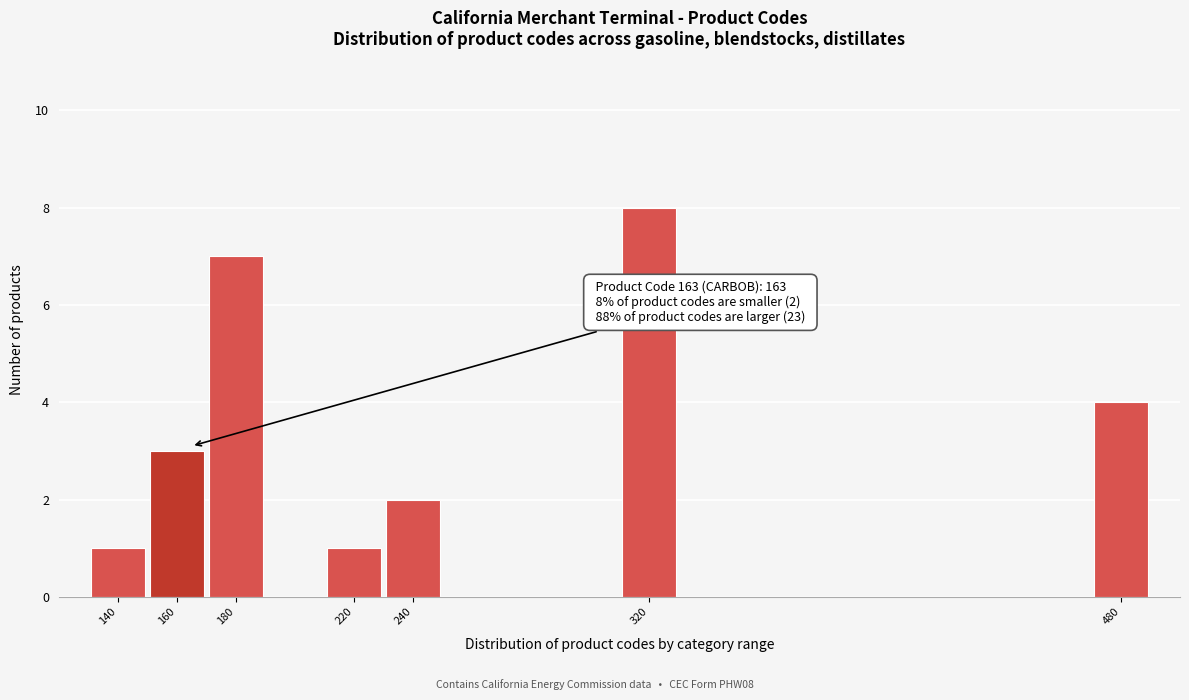

Over which range of the x-axis is the bar tallest?

310 to 330